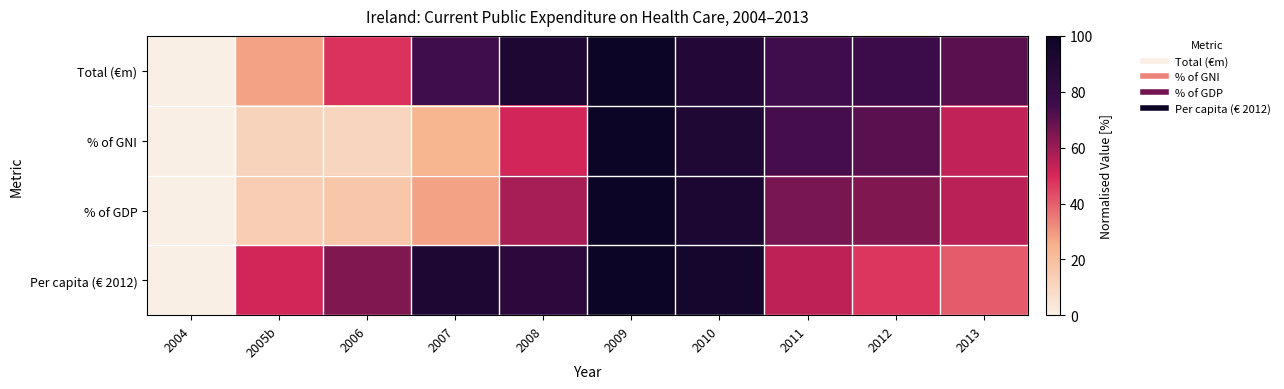

How many series are shown in this chart?

4